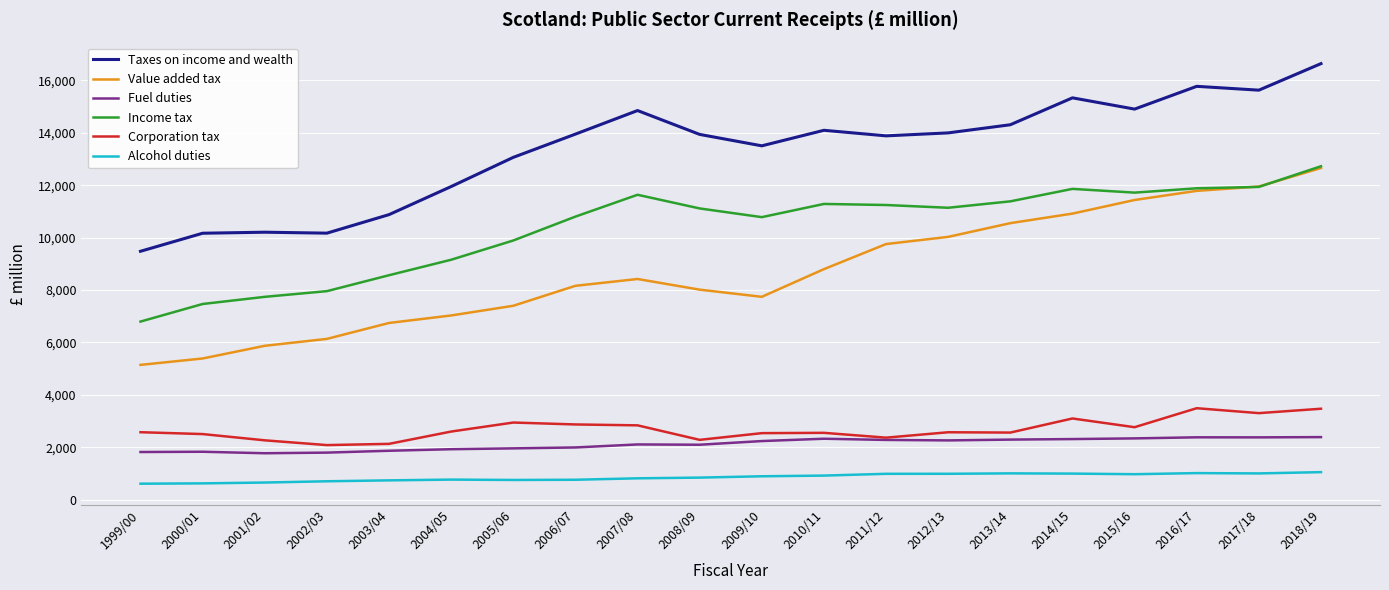

What is the sum of all Alcohol duties values?

17005